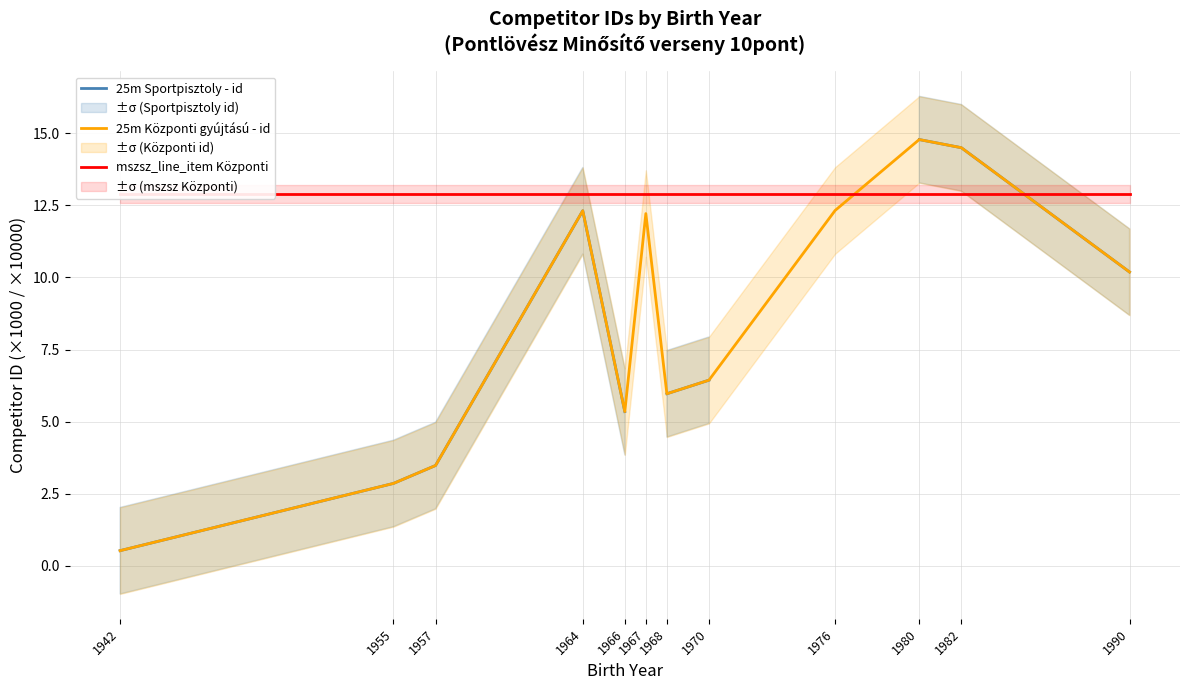

At which label does 25m Központi gyújtású - id reach its minimum?

1942